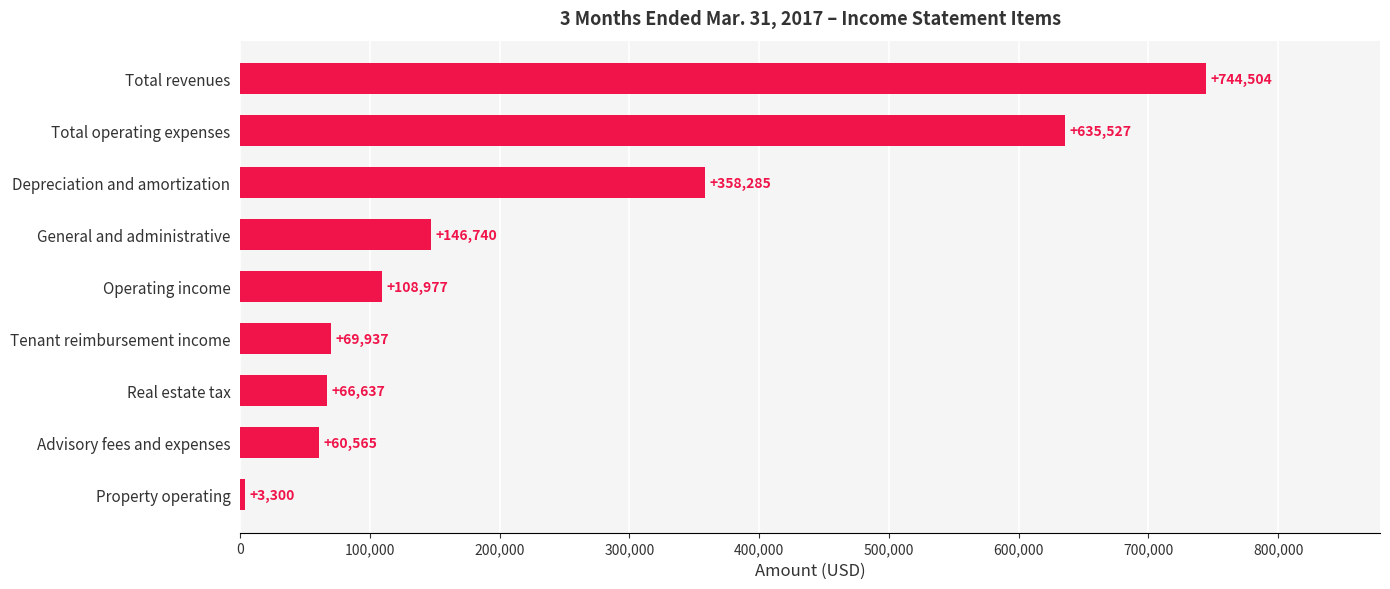

Rank the categories by value from lowest to highest.

Property operating, Advisory fees and expenses, Real estate tax, Tenant reimbursement income, Operating income, General and administrative, Depreciation and amortization, Total operating expenses, Total revenues